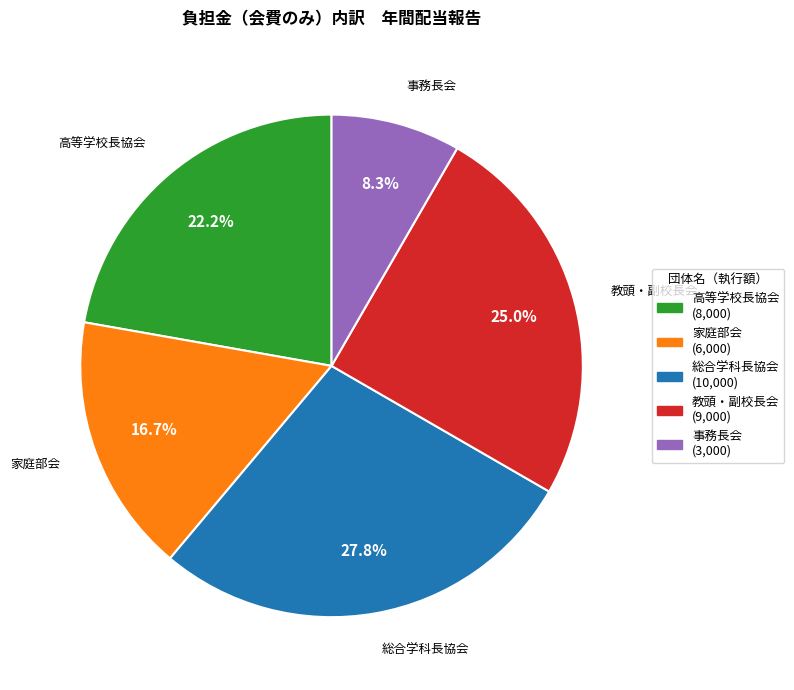

Does any single category account for the majority?

No